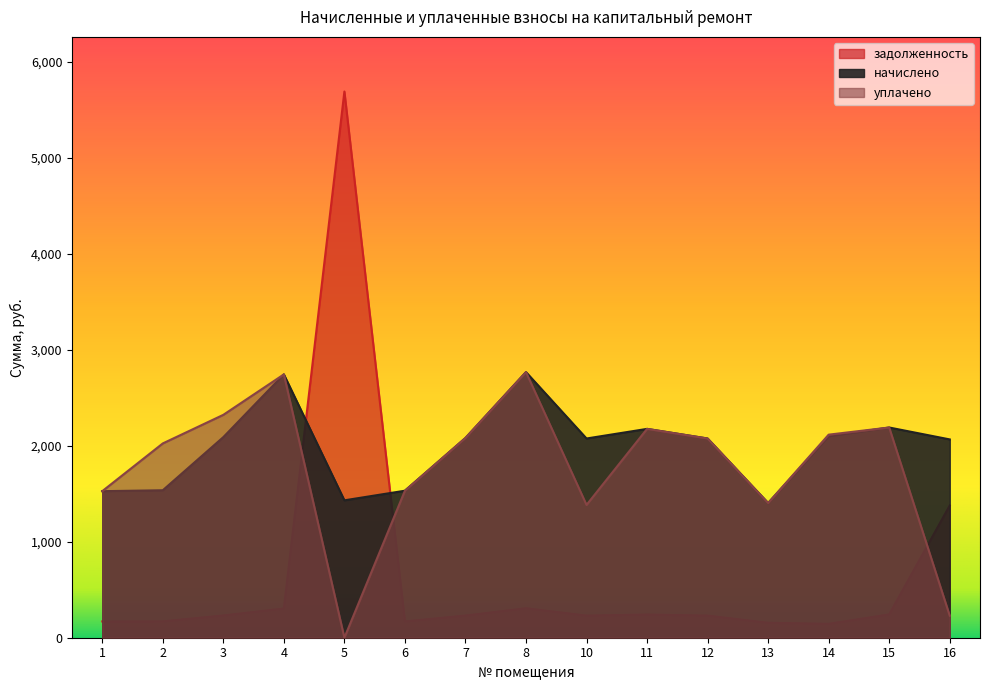

How many interior local valleys does the задолженность series have?

3